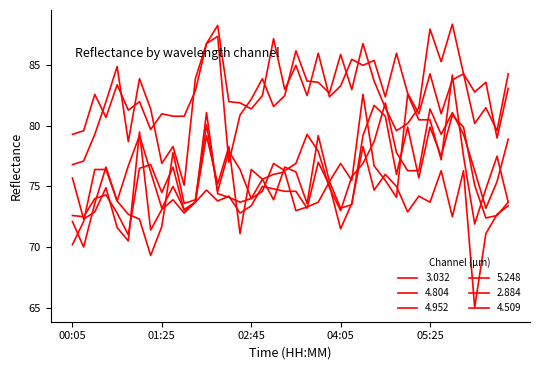

Count the number of categories in the chart.

40